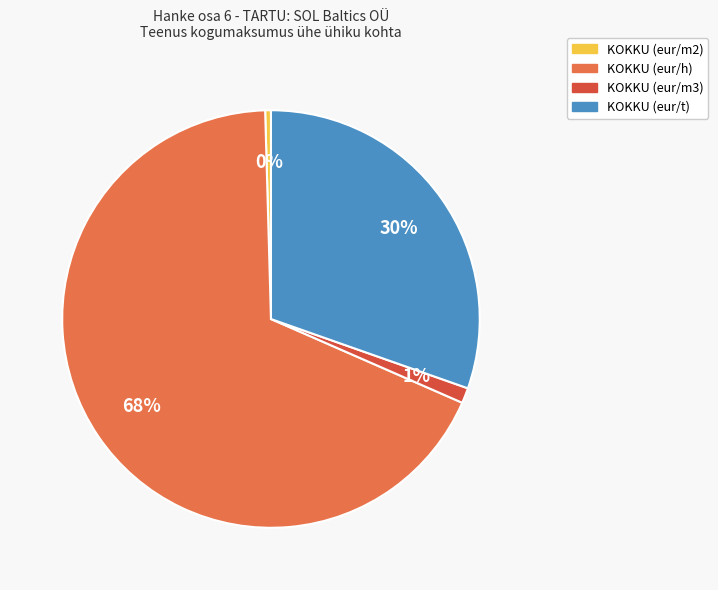

Is the sum of KOKKU (eur/m2) and KOKKU (eur/m3) greater than half?

No